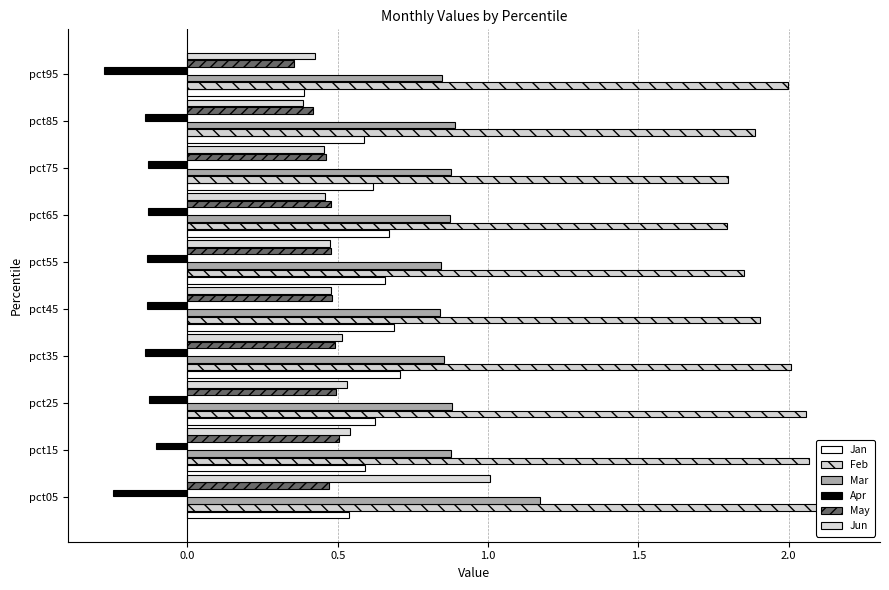

Reading right to left, transcribe all the data shown in this chart.

Jan: 0.4	0.6	0.6	0.7	0.7	0.7	0.7	0.6	0.6	0.5
Feb: 2.0	1.9	1.8	1.8	1.9	1.9	2.0	2.1	2.1	2.2
Mar: 0.8	0.9	0.9	0.9	0.8	0.8	0.9	0.9	0.9	1.2
Apr: -0.3	-0.1	-0.1	-0.1	-0.1	-0.1	-0.1	-0.1	-0.1	-0.2
May: 0.4	0.4	0.5	0.5	0.5	0.5	0.5	0.5	0.5	0.5
Jun: 0.4	0.4	0.5	0.5	0.5	0.5	0.5	0.5	0.5	1.0